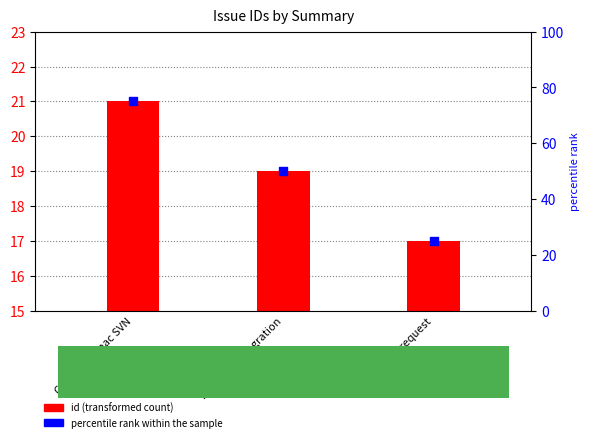

What are all the series names shown in the legend?

id, percentile rank within the sample